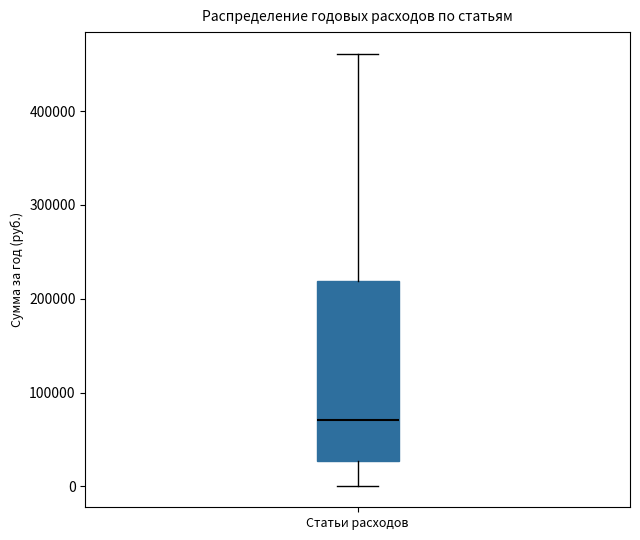

Transcribe this box plot: give where the median line is, the range the box spans, and where the two whiskers end, as read against the y-axis. The values are not printed on the chart, so give them approximately, as read against the axis.

median 70000, box 30000 to 220000, whiskers 0 to 460000